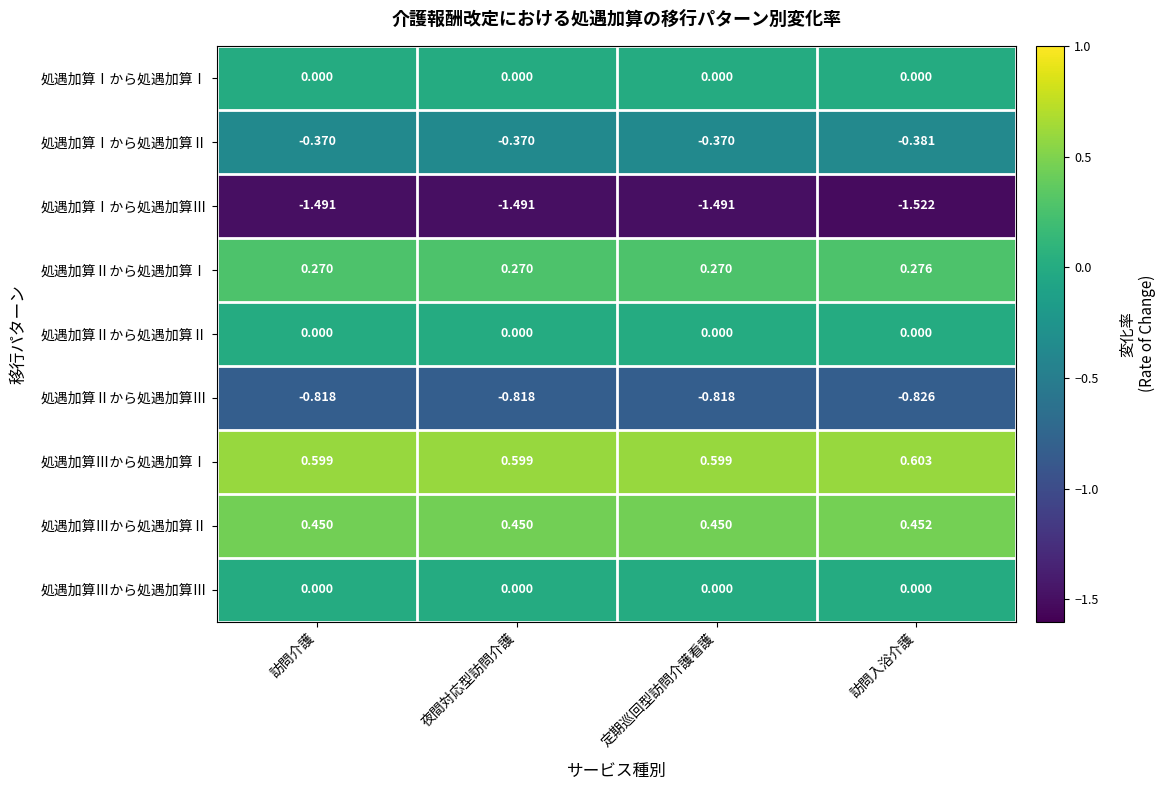

Which series has the widest spread of values?

処遇加算Ⅰから処遇加算Ⅲ